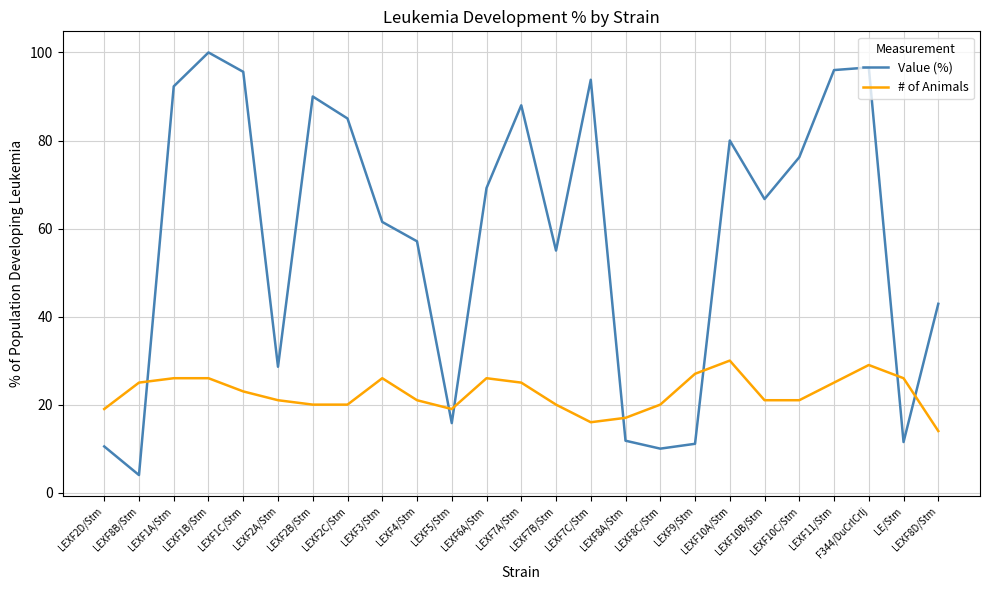

Which series has the largest total across all categories?

Value (%)